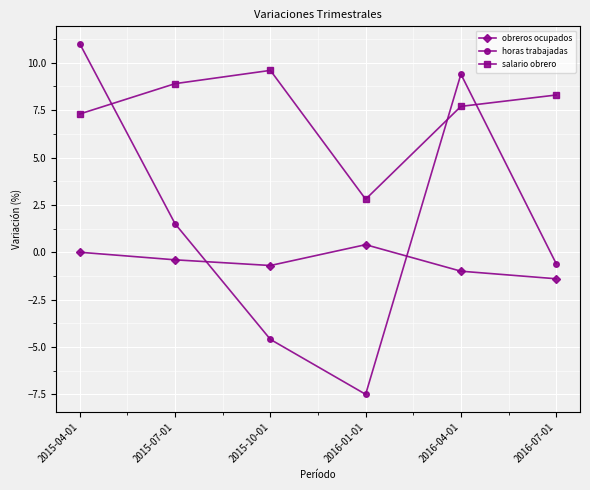

At which label does horas trabajadas first exceed 1?

2015-04-01